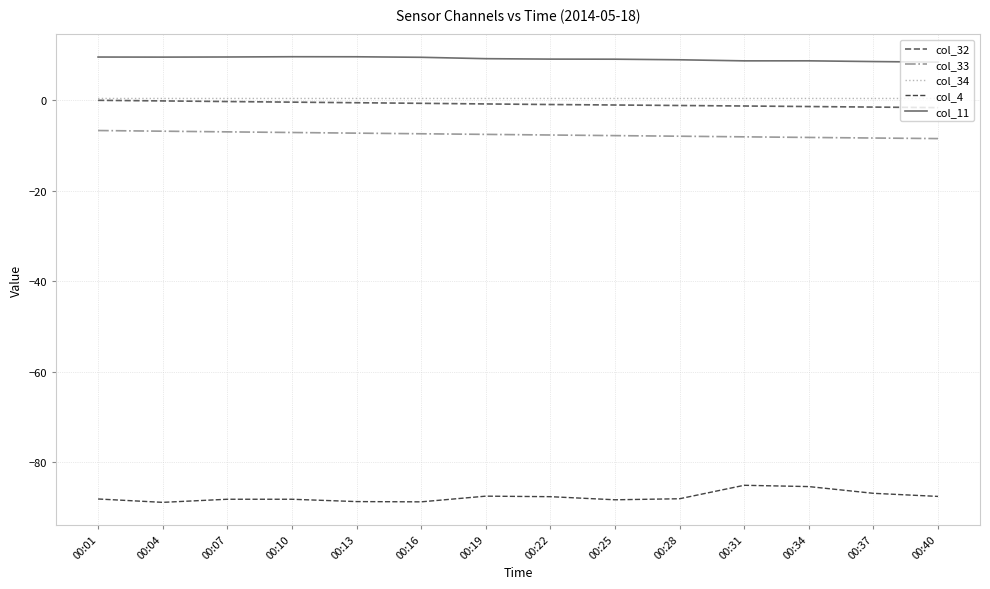

True or false: col_32 and col_4 intersect in this chart.

False